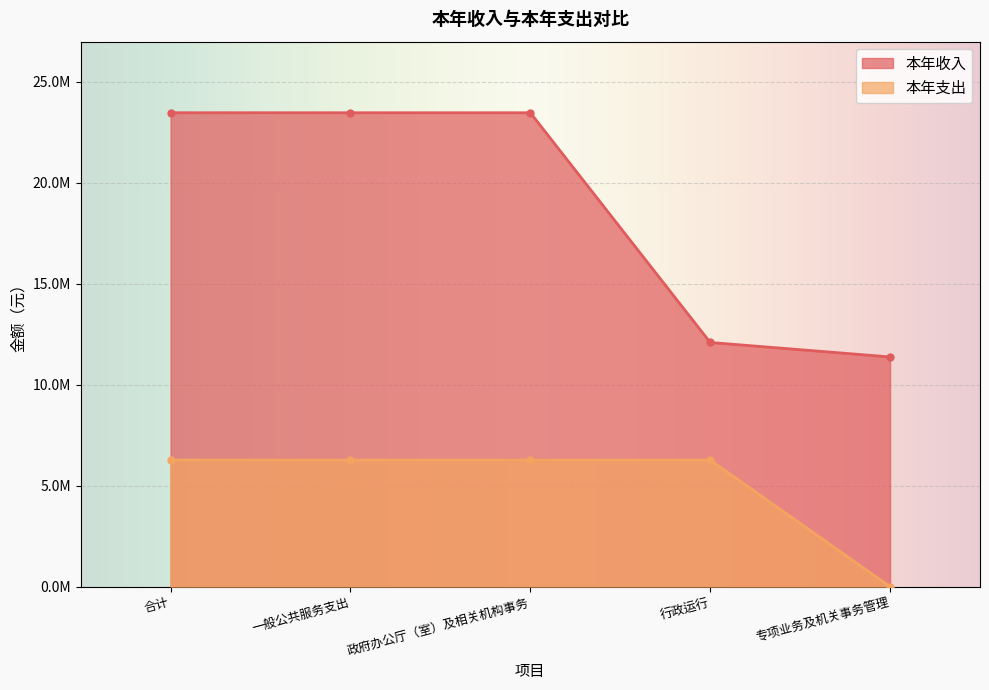

Which series has the largest range (max minus min)?

本年收入